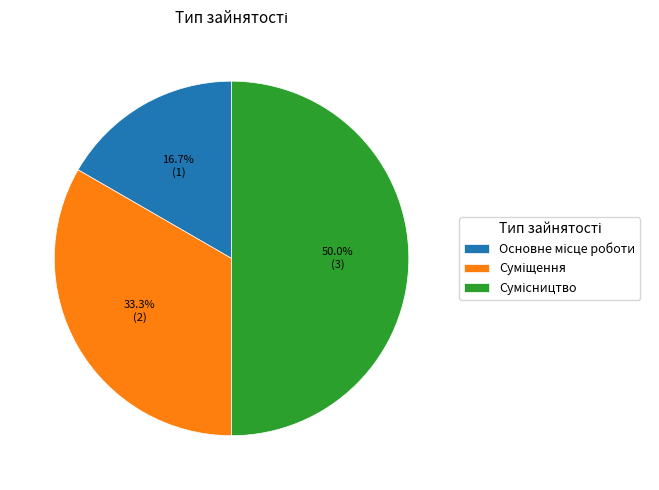

How many segments does this pie chart have?

3